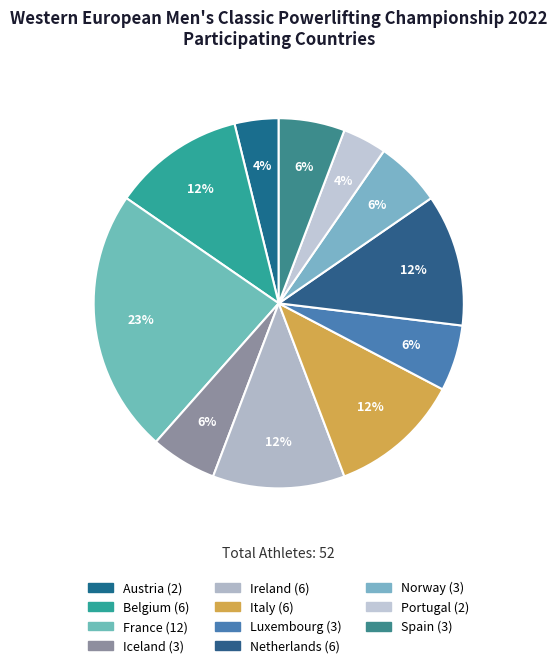

To the nearest percent, what percentage of the pie is Belgium?

12%